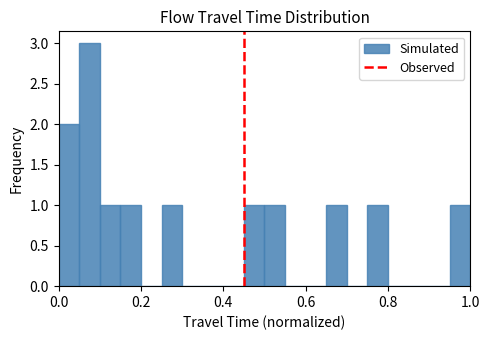

Read against the x-axis, roughly where is the centre of the tallest bar?

0.08